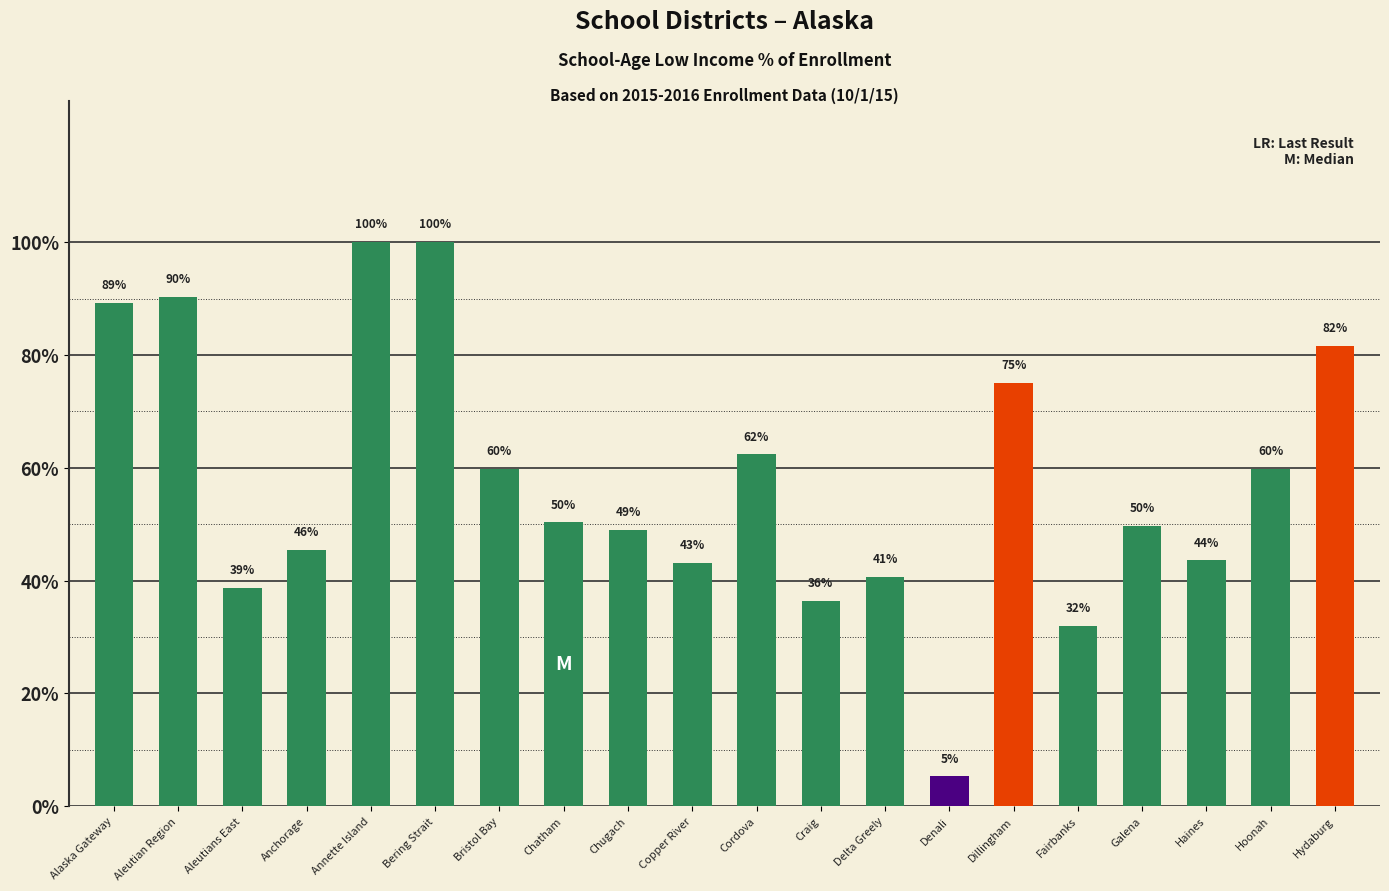

What is the difference between the maximum and second lowest values?

0.7